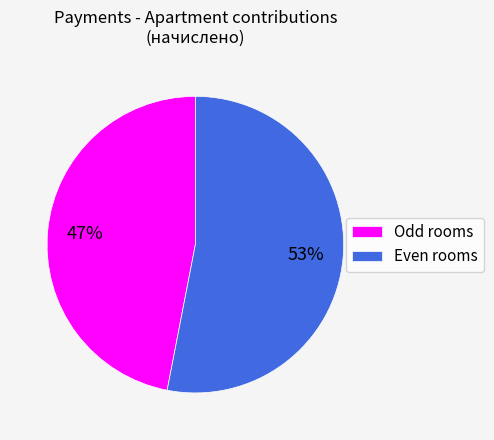

Which category has the biggest portion of the pie?

Even rooms